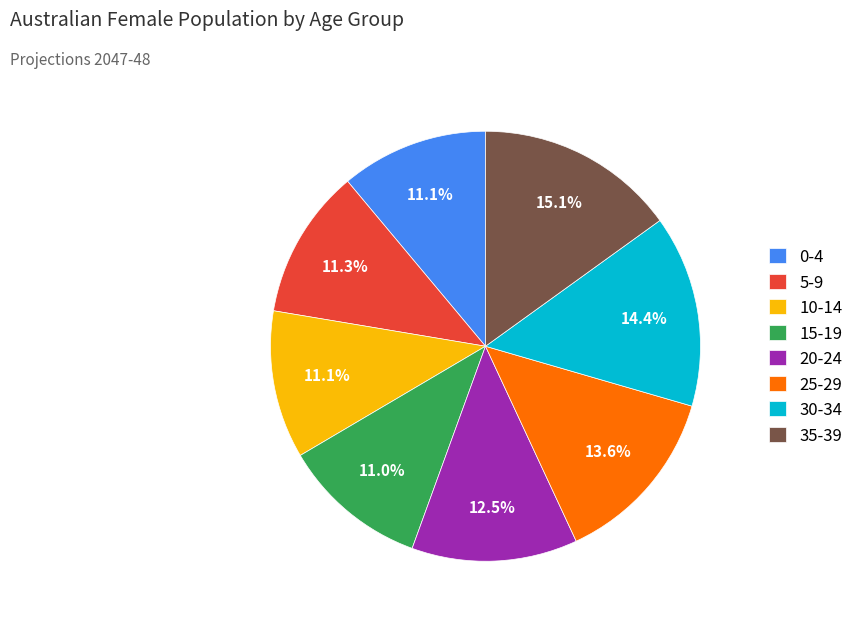

Is there any slice that represents more than half of the pie?

No